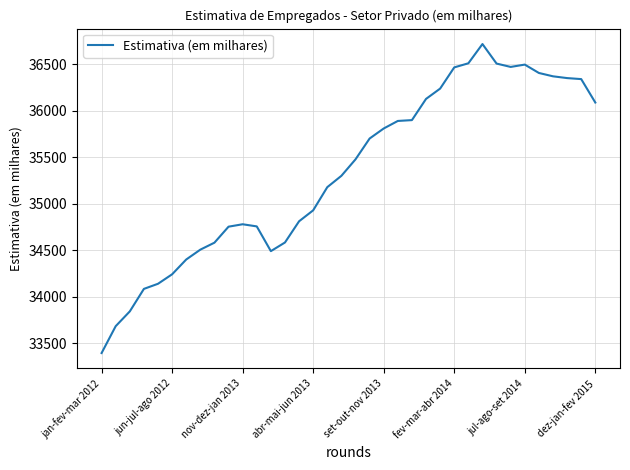

What is the maximum value shown in the chart?

36716